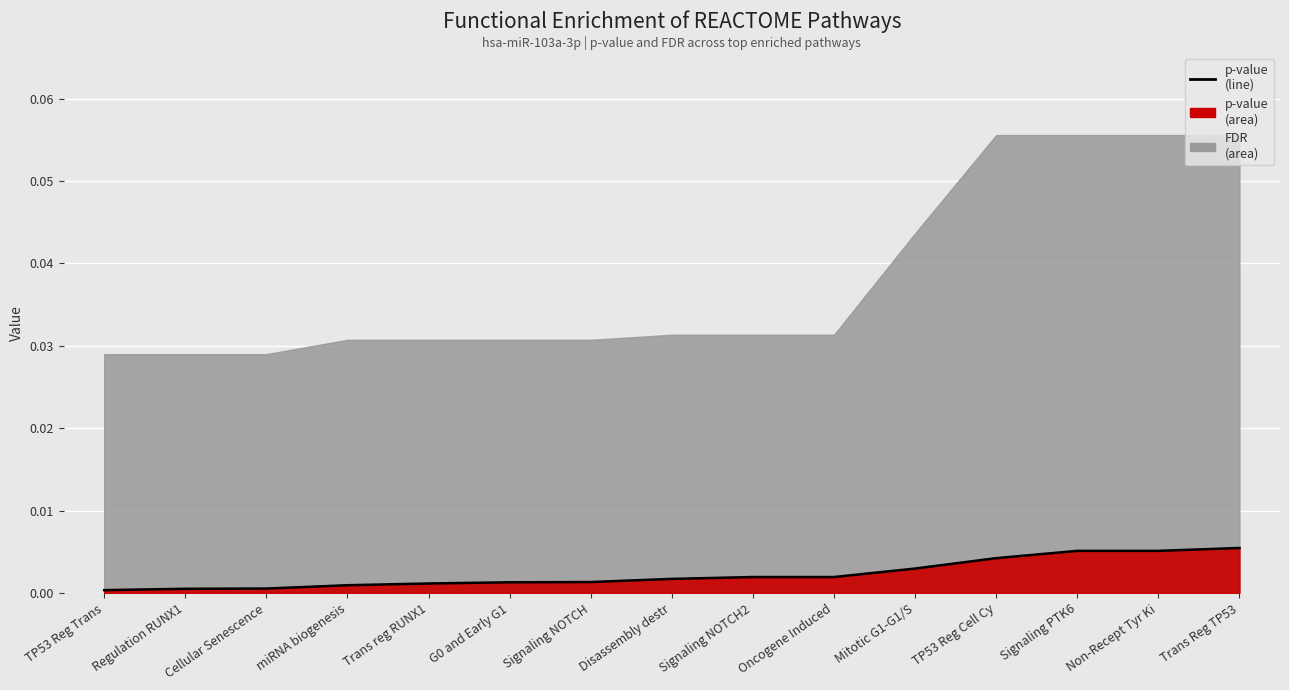

The chart shows a value of 0.0 at Oncogene Induced. True or false?

False